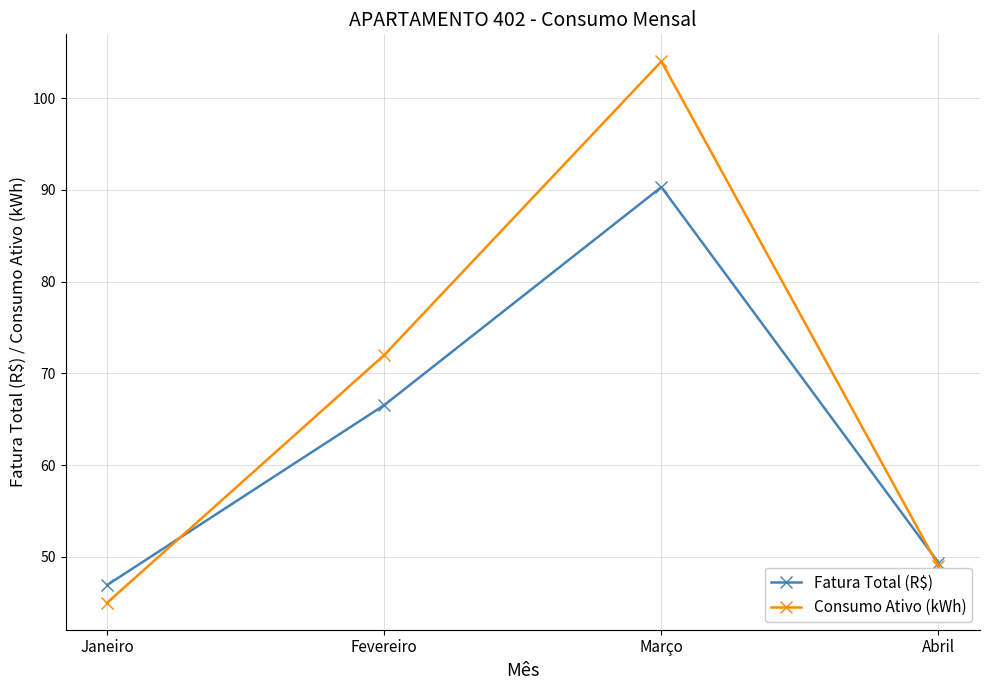

Is the value of Consumo Ativo (kWh) at Março greater than the value of Fatura Total (R$) at Janeiro?

Yes